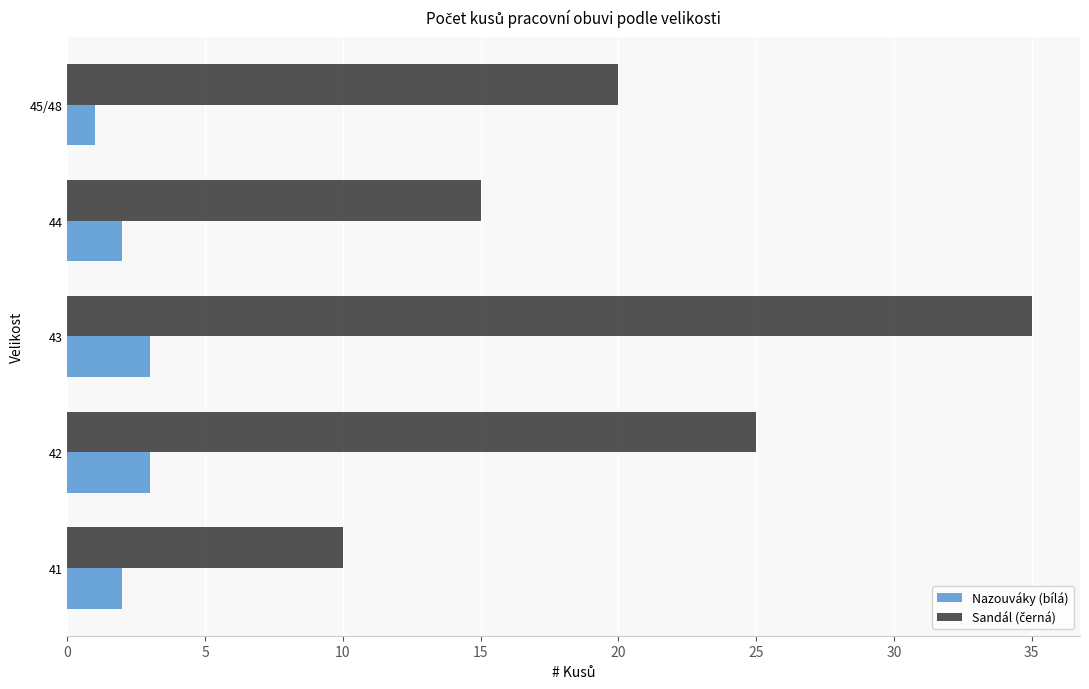

Is it true that Nazouváky (bílá) equals 1 at 45/48?

True